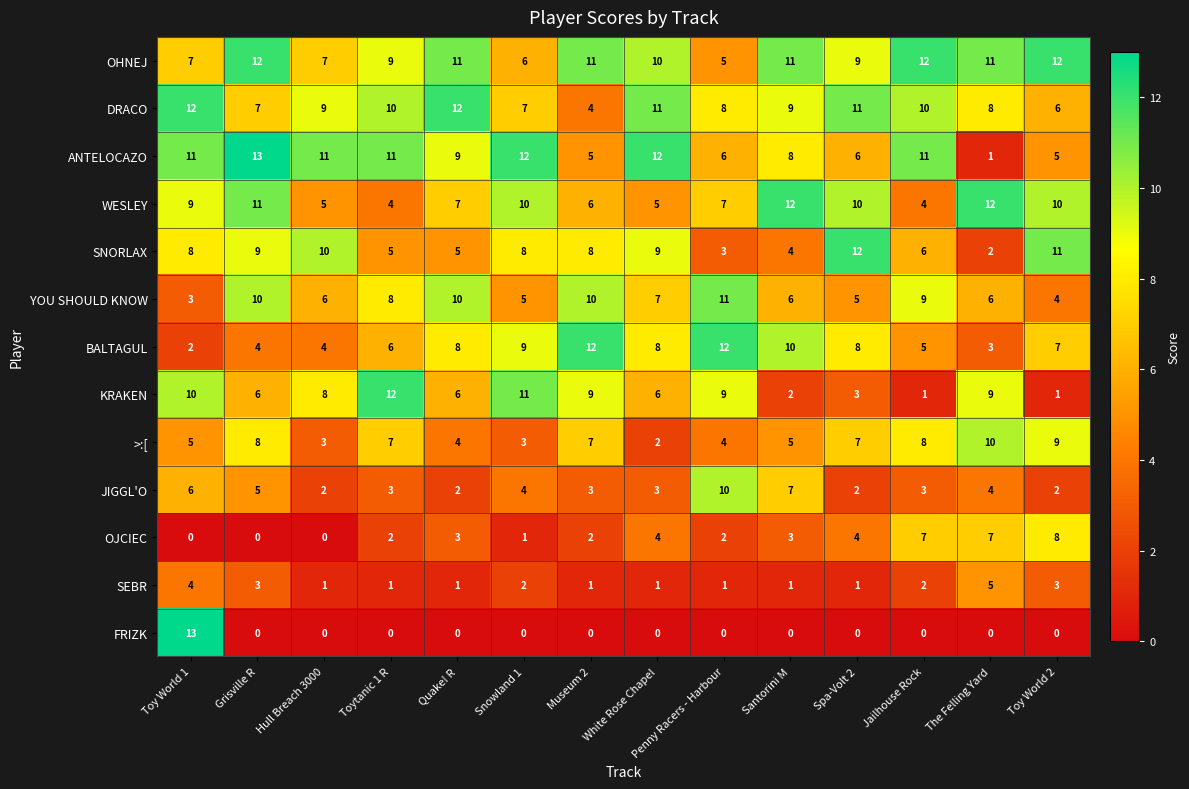

Which series has the widest spread of values?

FRIZK